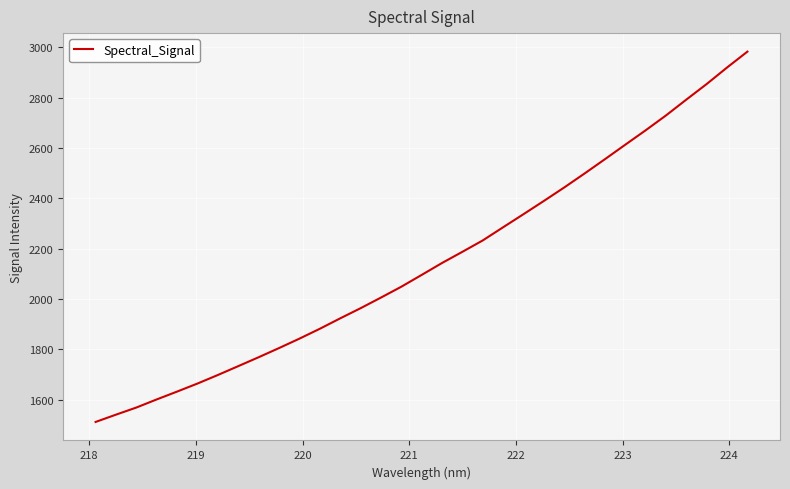

What is the difference between the maximum and minimum values?

1471.7